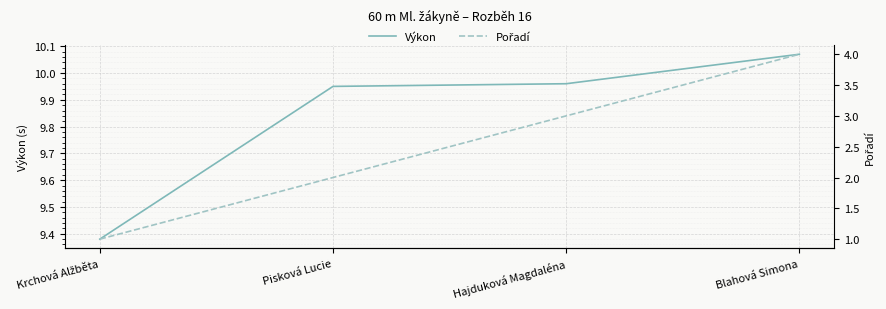

At which label is Pořadí closest to 2?

Pisková Lucie